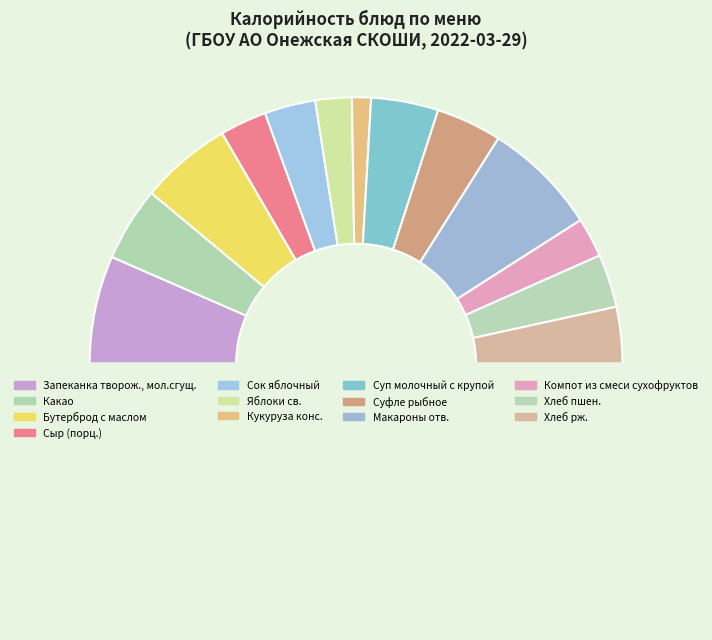

Count the number of slices in the pie.

14